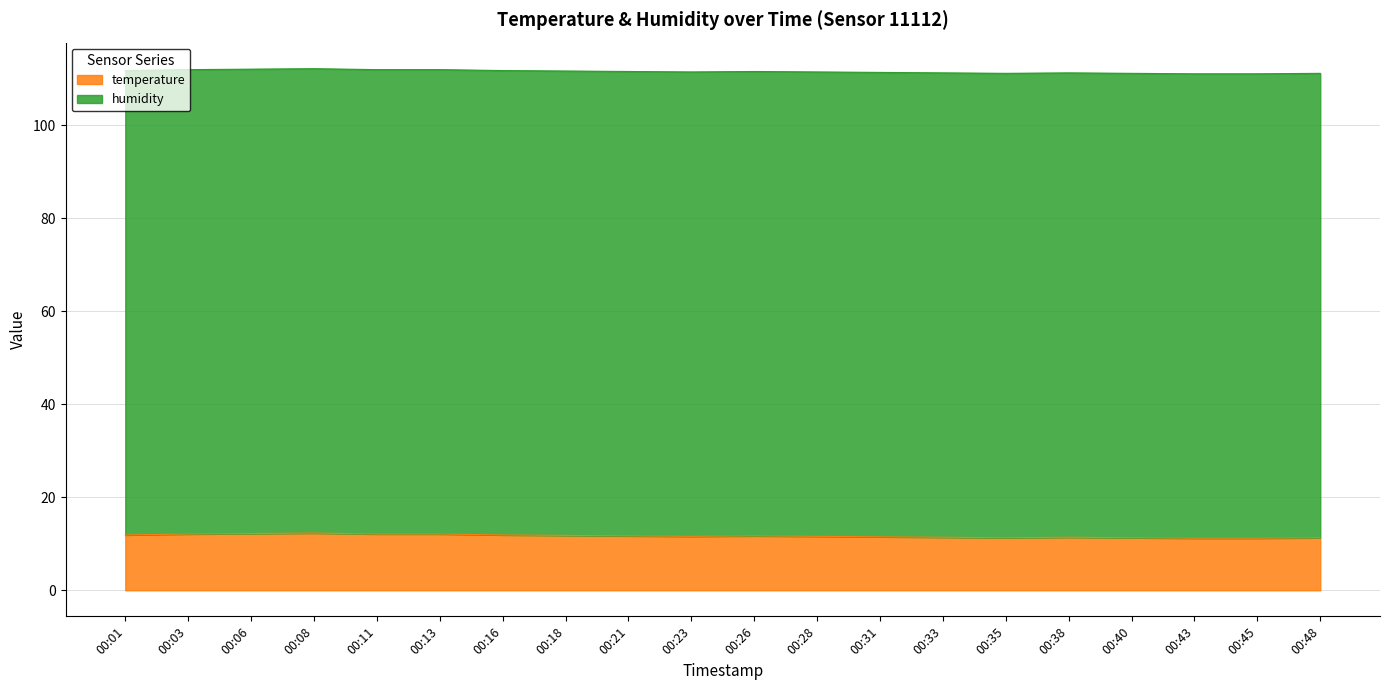

What value does the data have at 00:33?

111.3